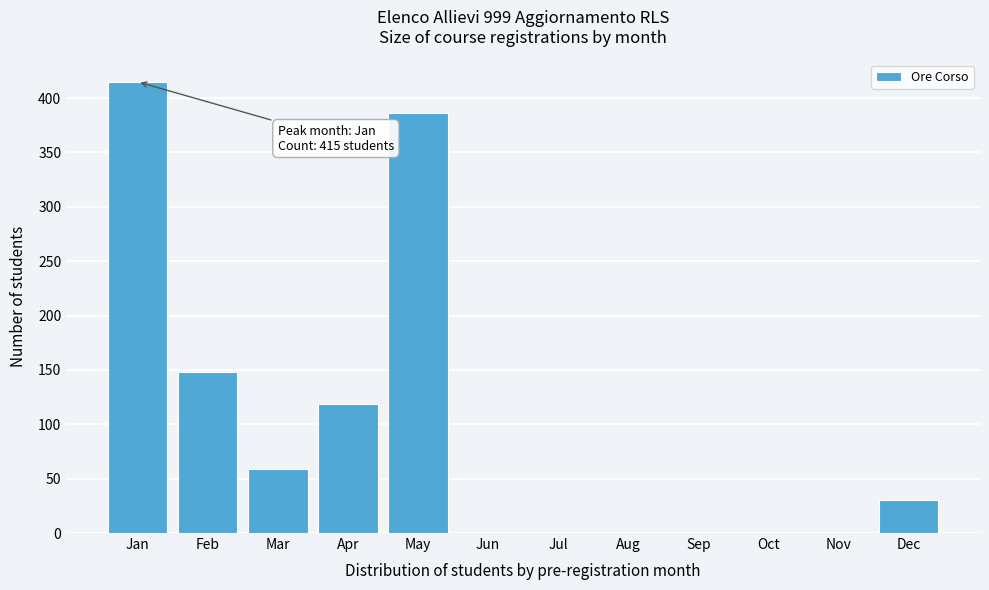

Reading left to right, what are all the values shown in this chart?

Jan=415	Feb=148	Mar=59	Apr=119	May=386	Jun=0	Jul=0	Aug=0	Sep=0	Oct=0	Nov=0	Dec=30